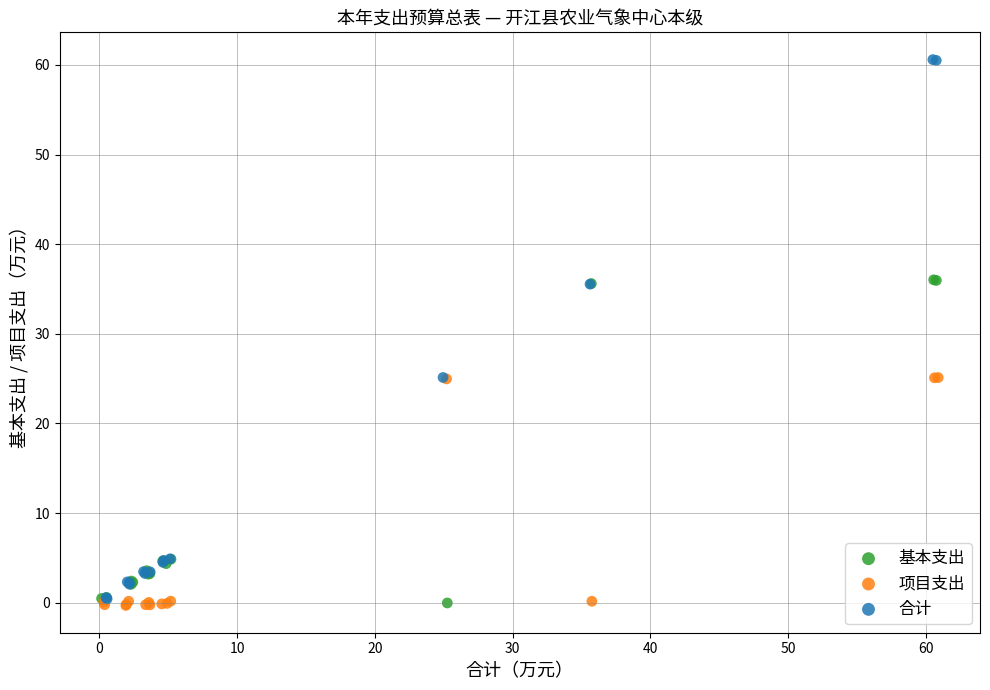

What are all the series names shown in the legend?

基本支出, 项目支出, 合计